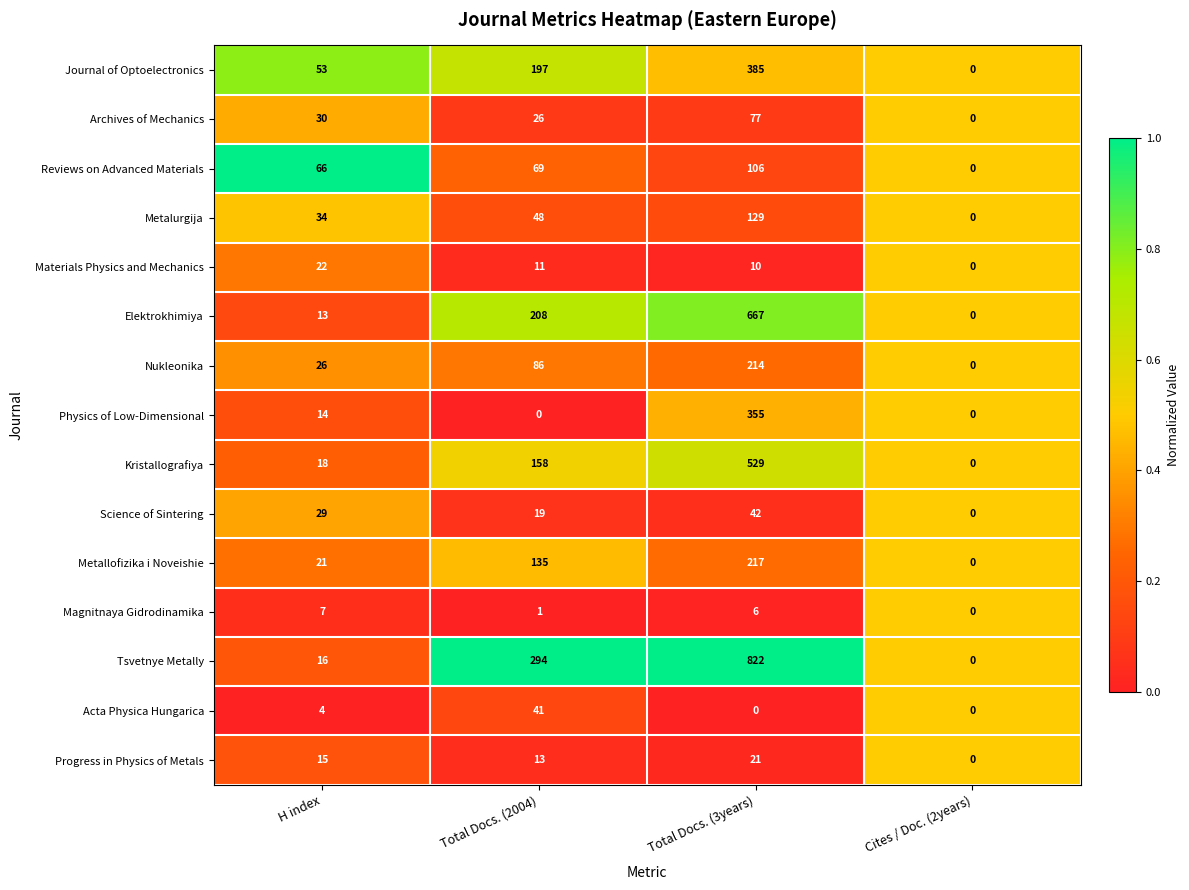

The Archives of Mechanics series shows 13 at H index. True or false?

False